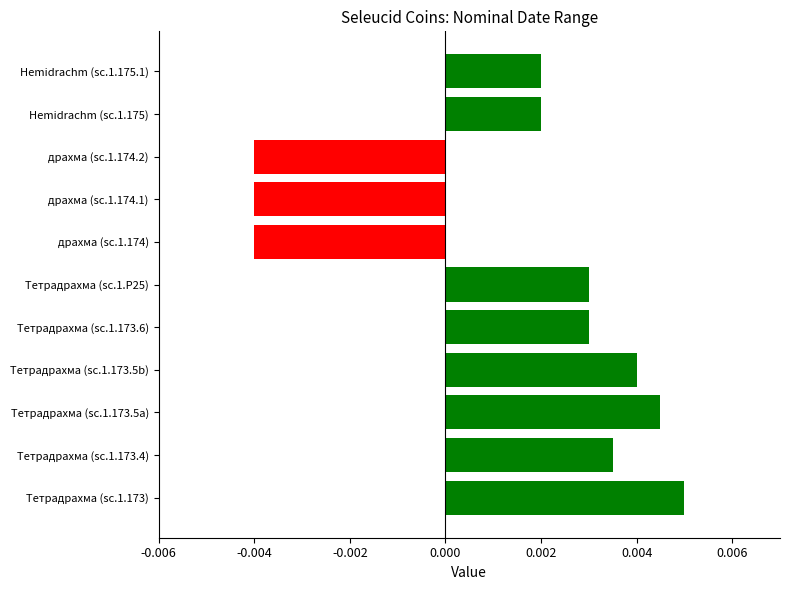

Does the chart contain any negative values?

Yes